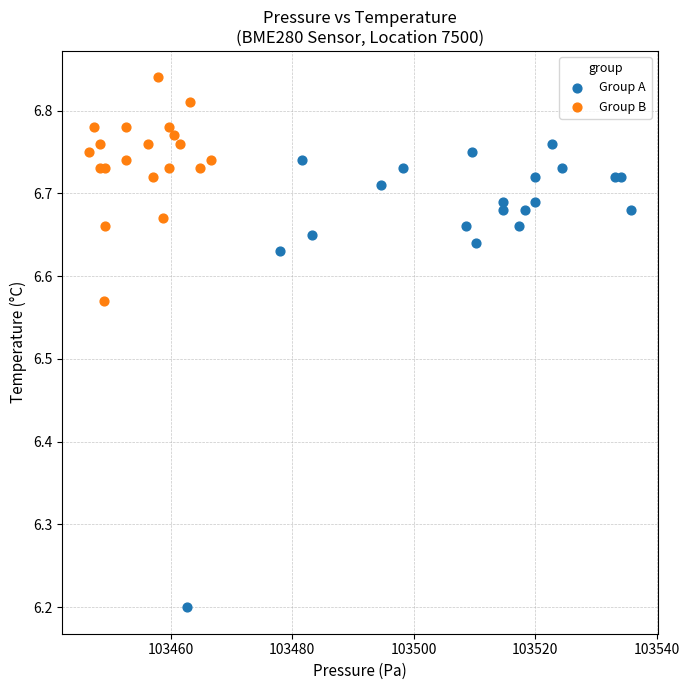

Which series contains the highest Y value?

Group B